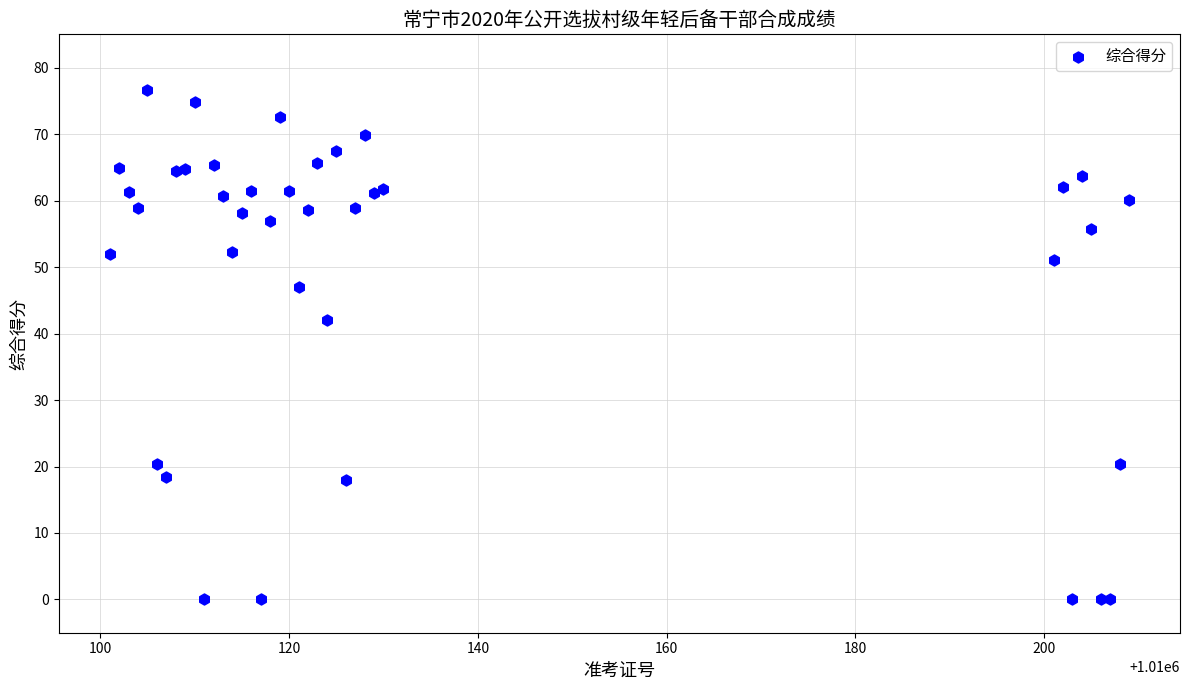

What Y value in the scatter plot is closest to 38?

42.0